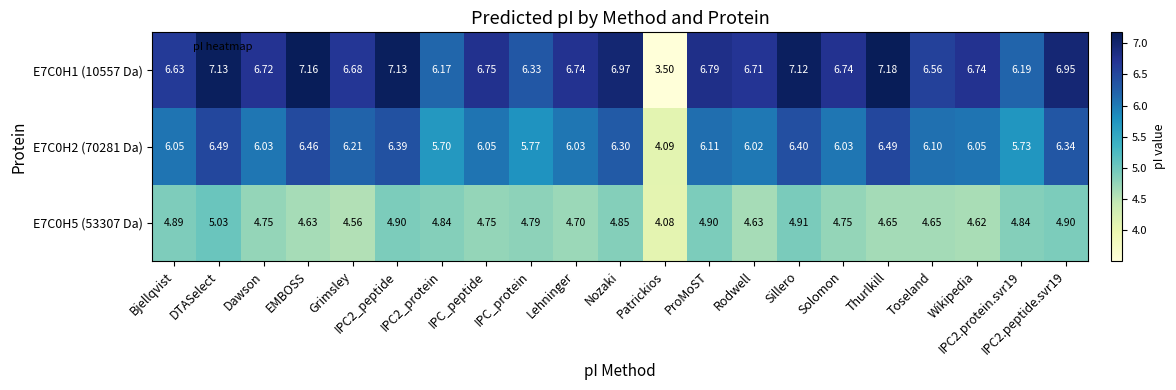

Where does the E7C0H1 (10557 Da) series first go above 6?

Bjellqvist